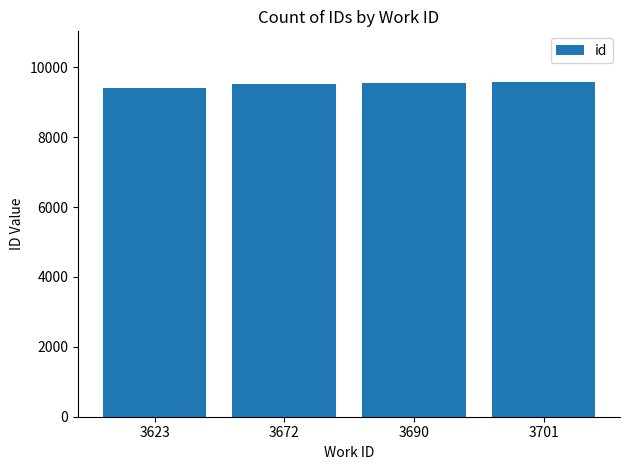

What is the sum of the values at 3623 and 3690?

18966